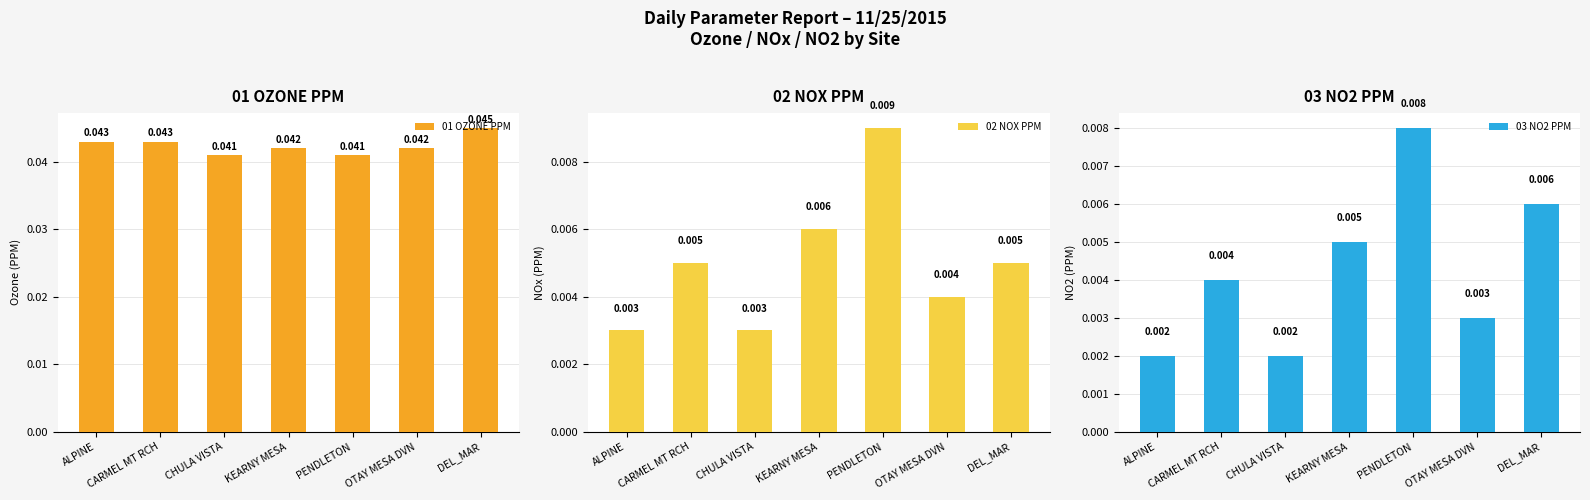

Rank the series by their maximum value, from highest to lowest.

01 OZONE PPM, 02 NOX PPM, 03 NO2 PPM